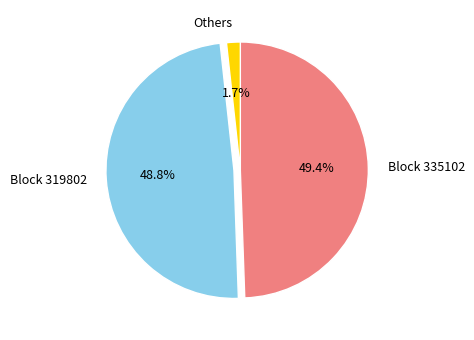

Does Block 335102 represent more than half of the total?

No